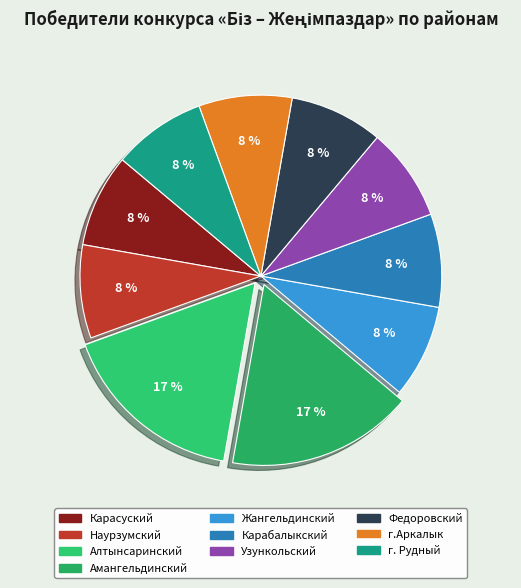

Which category has the biggest portion of the pie?

Алтынсаринский